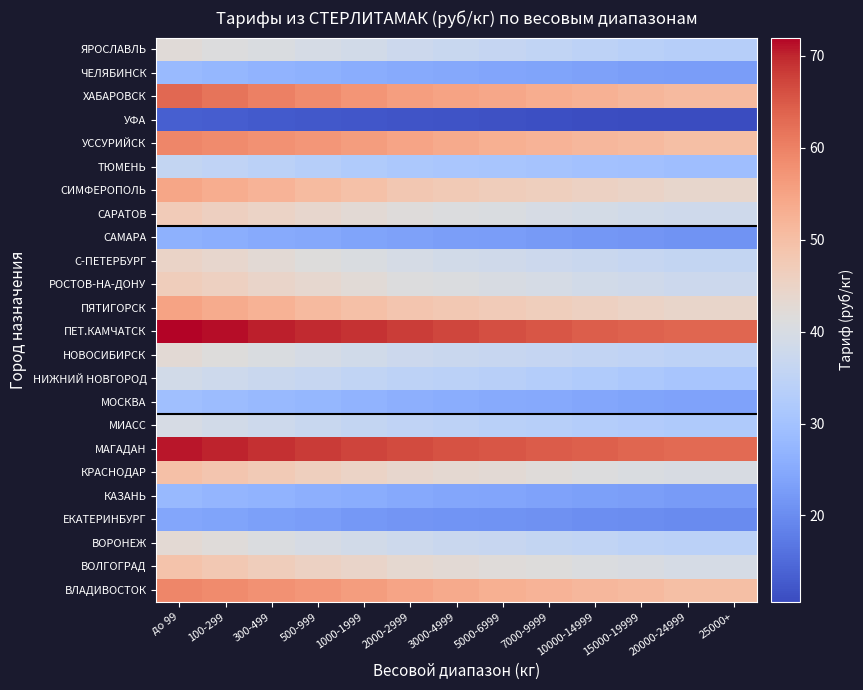

How many distinct data groups are displayed?

24